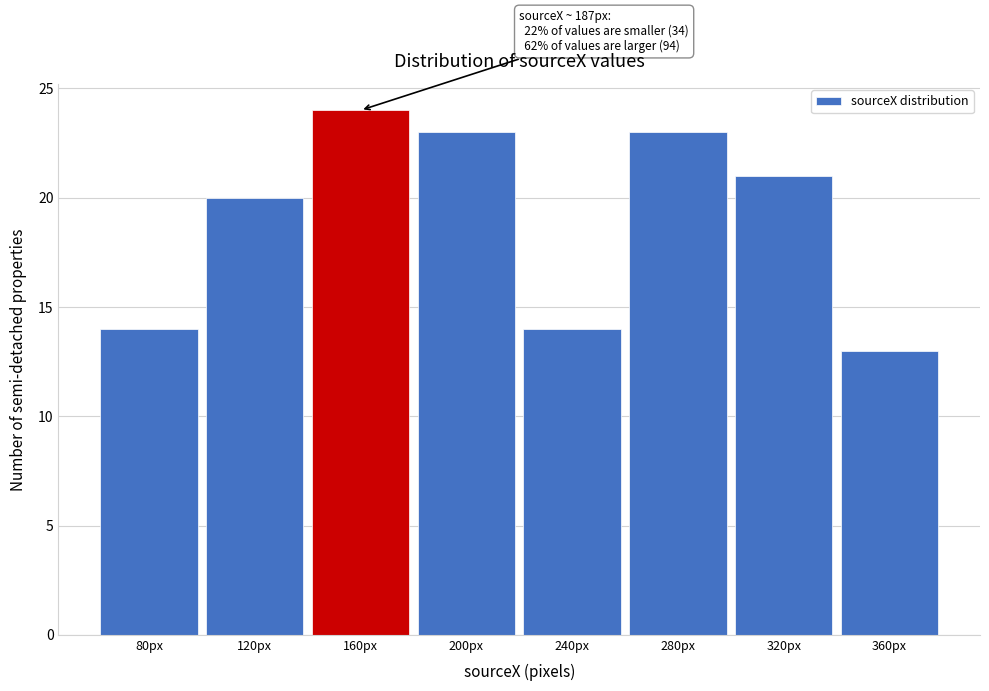

Reading left to right, what are all the values shown in this chart?

80px=14	120px=20	160px=24	200px=23	240px=14	280px=23	320px=21	360px=13